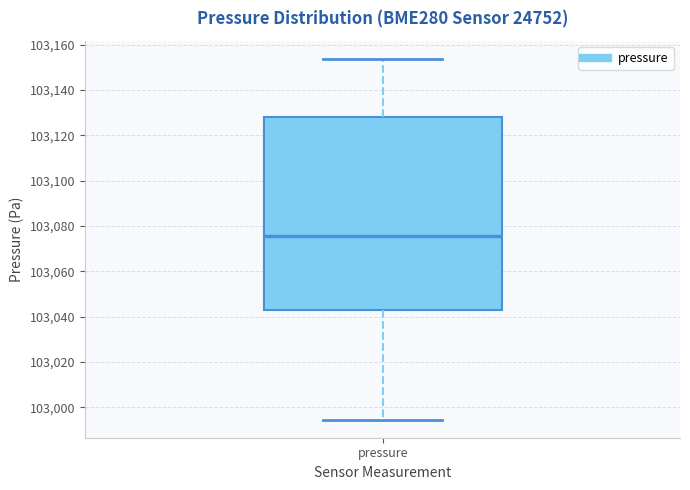

Transcribe this box plot: give where the median line is, the range the box spans, and where the two whiskers end, as read against the y-axis. The values are not printed on the chart, so give them approximately, as read against the axis.

median 103076, box 103044 to 103128, whiskers 102994 to 103154